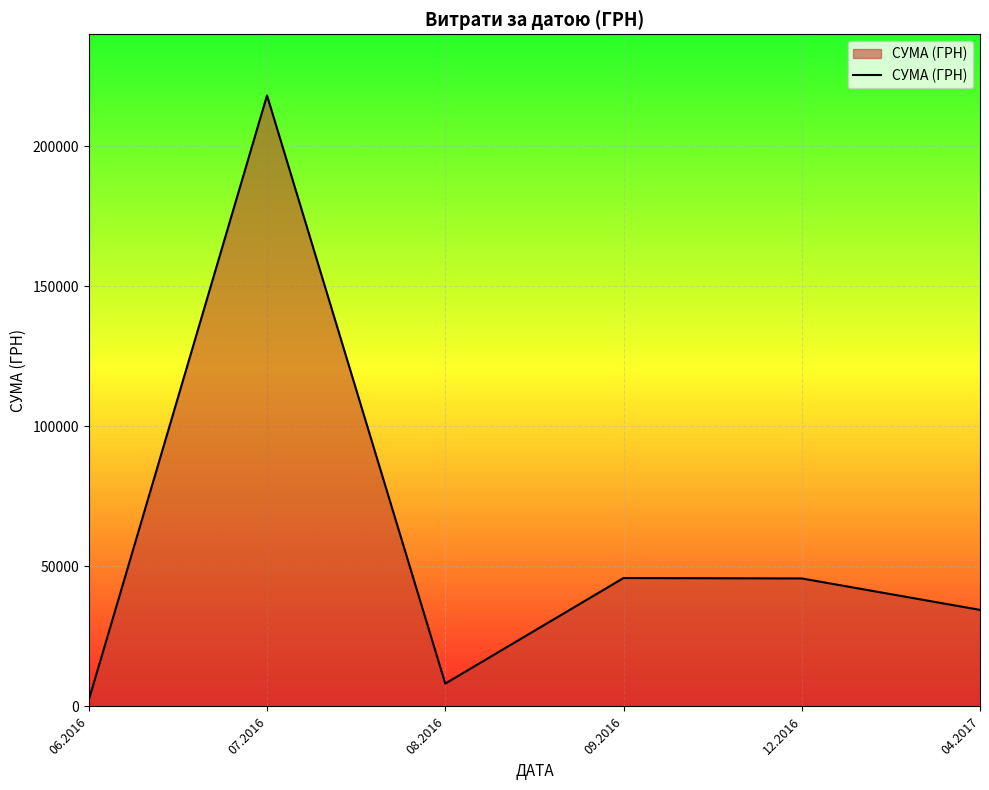

What is the average value?

59109.5